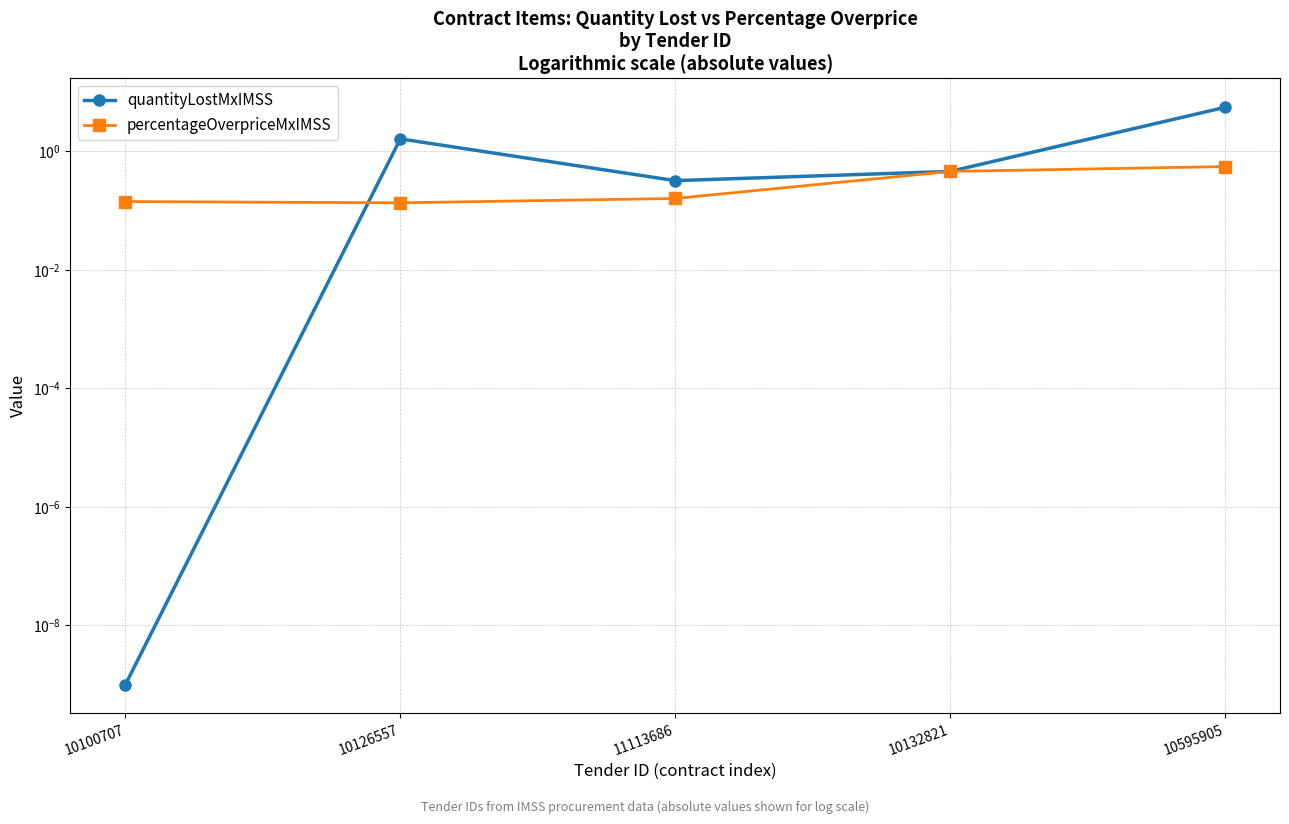

At 10595905, list the series in order from largest to smallest.

quantityLostMxIMSS, percentageOverpriceMxIMSS